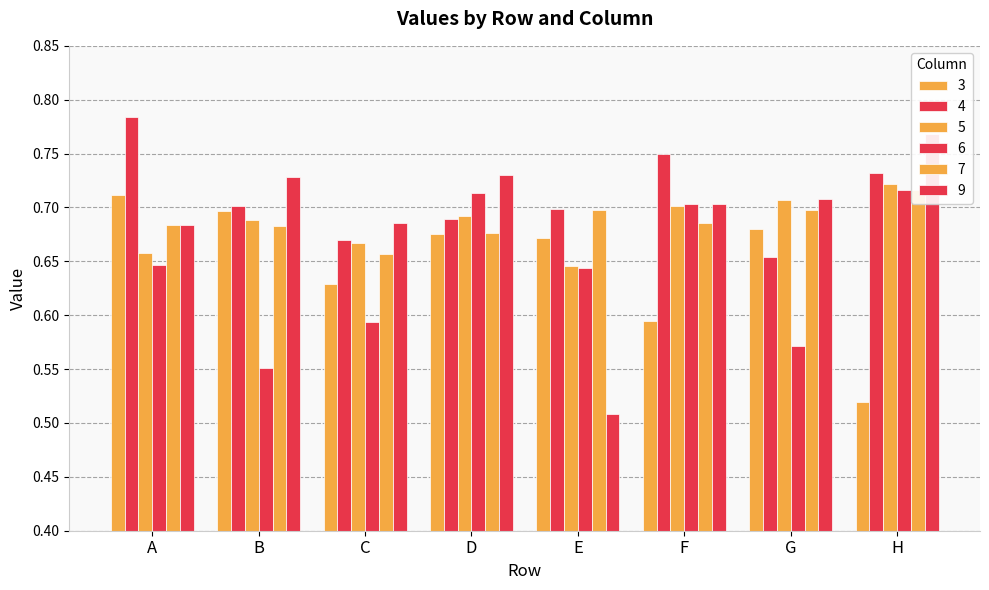

What are all the series names shown in the legend?

3, 4, 5, 6, 7, 9